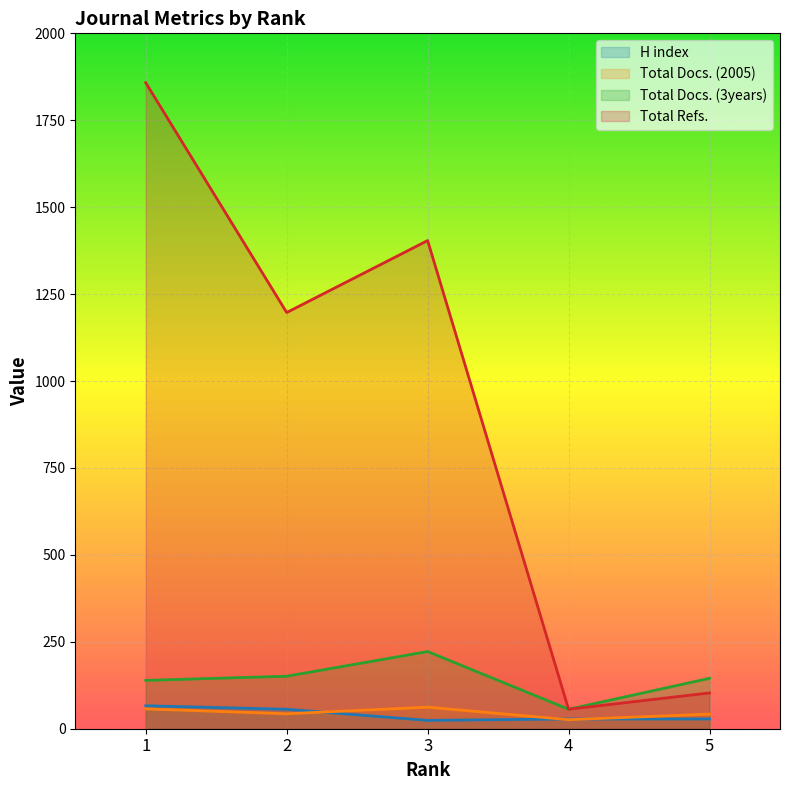

What is the minimum value shown in the chart?

24